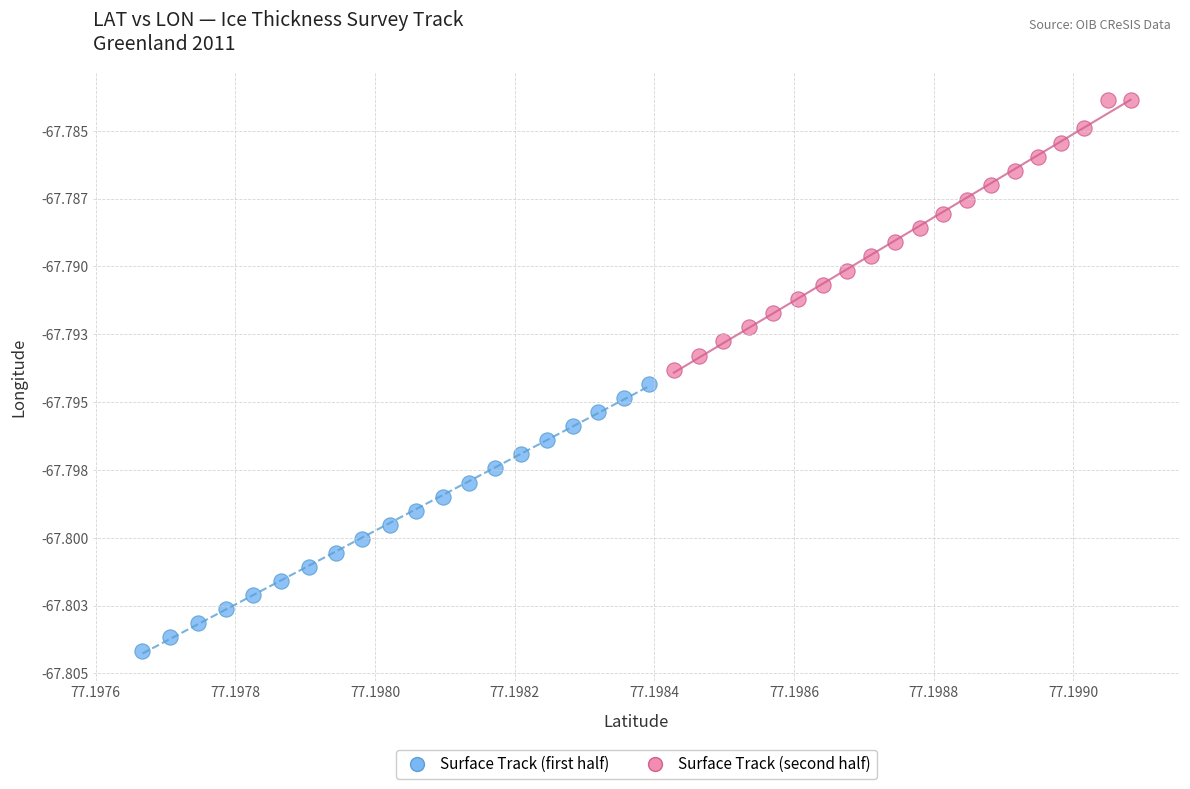

Which series reaches the minimum Y coordinate?

Surface Track (first half)